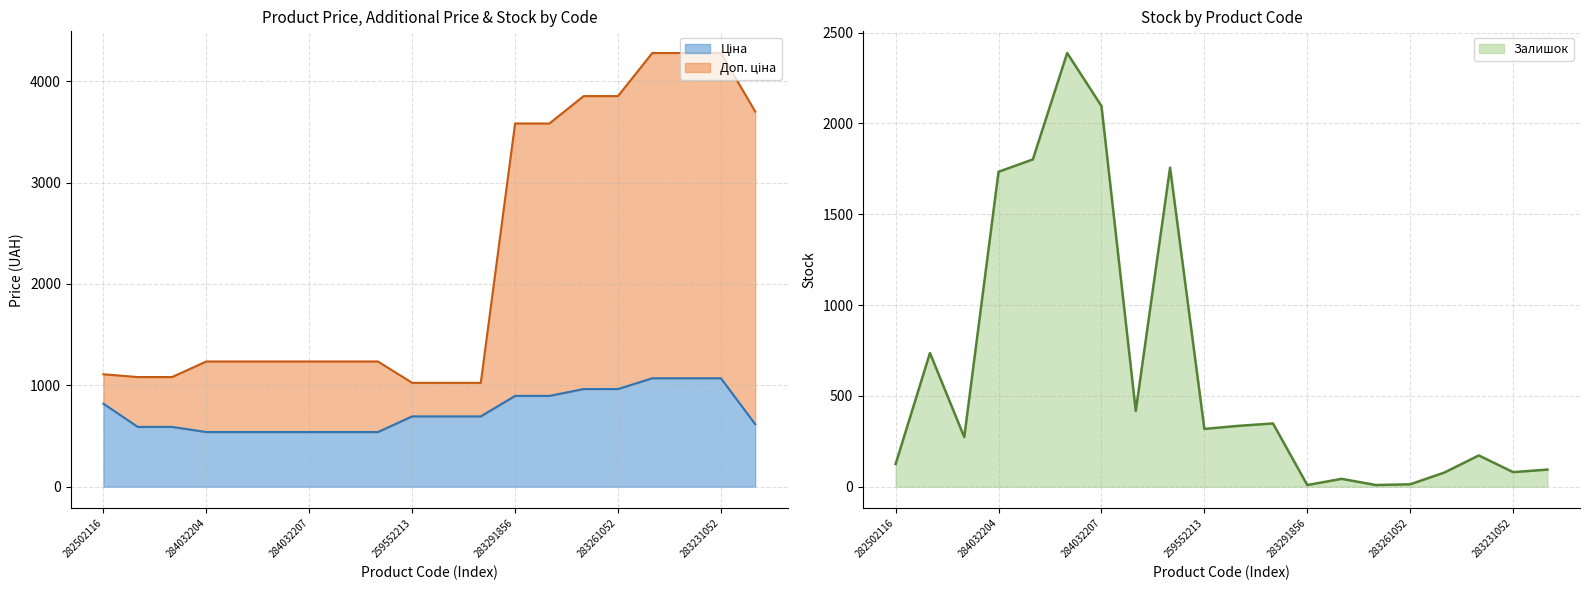

How many data points does each series have?

20